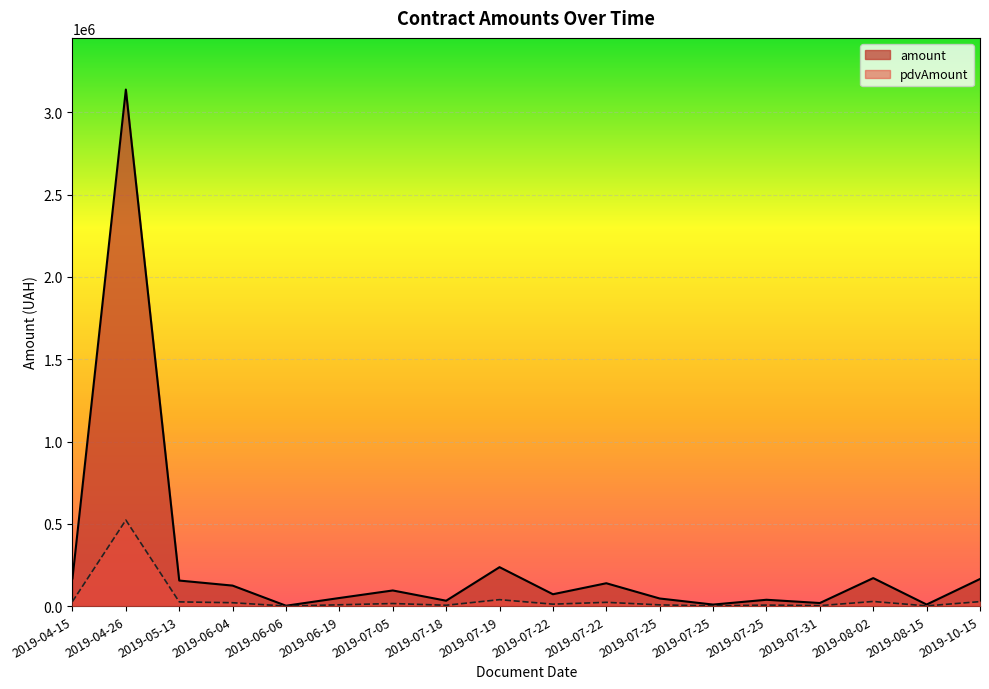

What is the greatest value displayed?

3137900.0